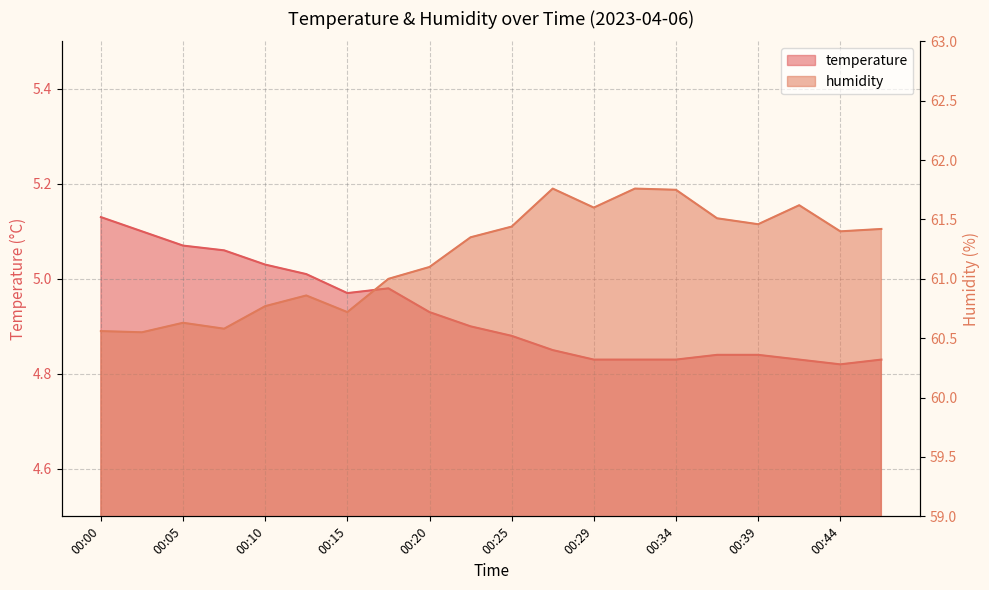

List the series in order of their peak value, lowest first.

temperature, humidity